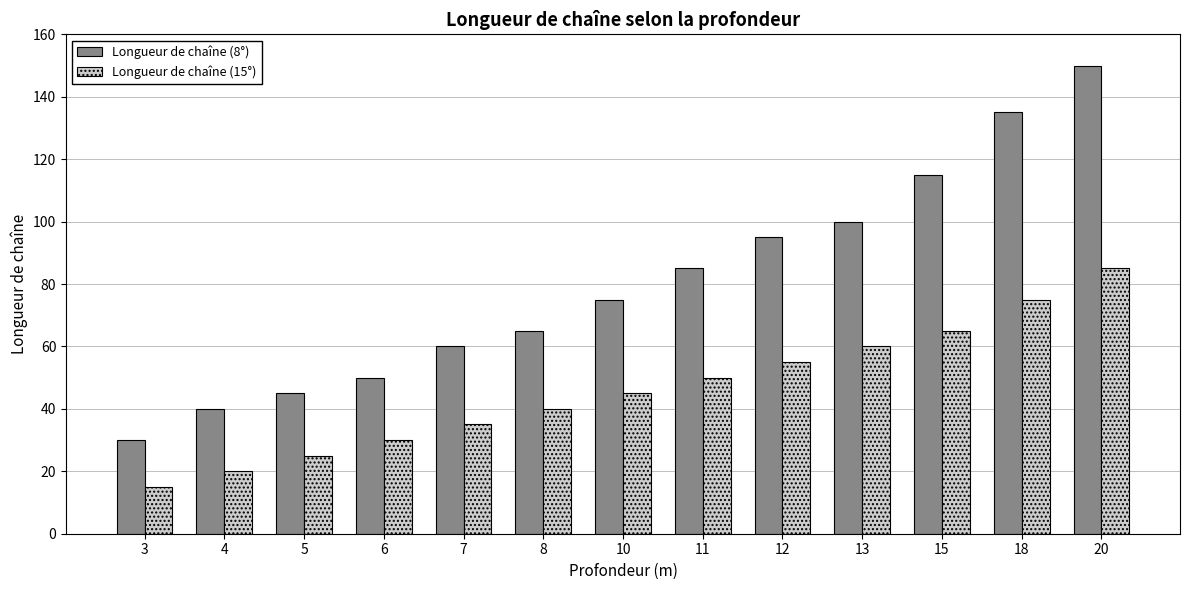

What are all the series names shown in the legend?

Longueur de chaîne (8°), Longueur de chaîne (15°)